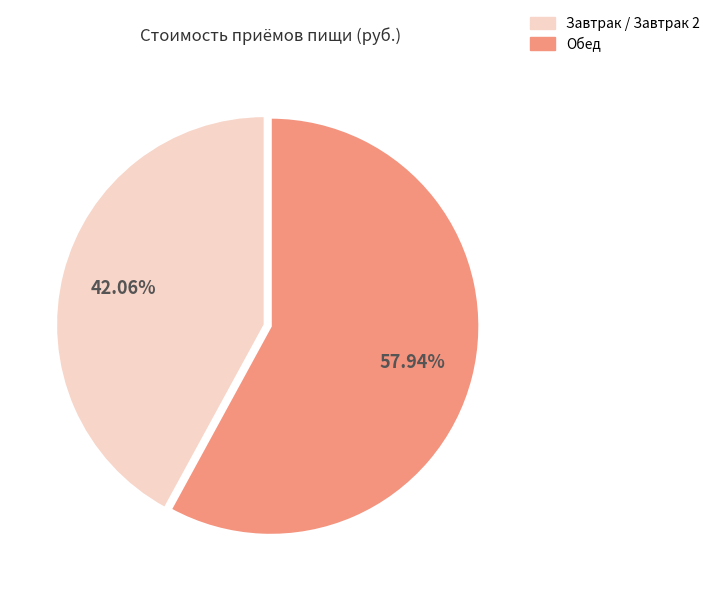

To the nearest percent, what is the difference between the largest and smallest slice percentages?

16%